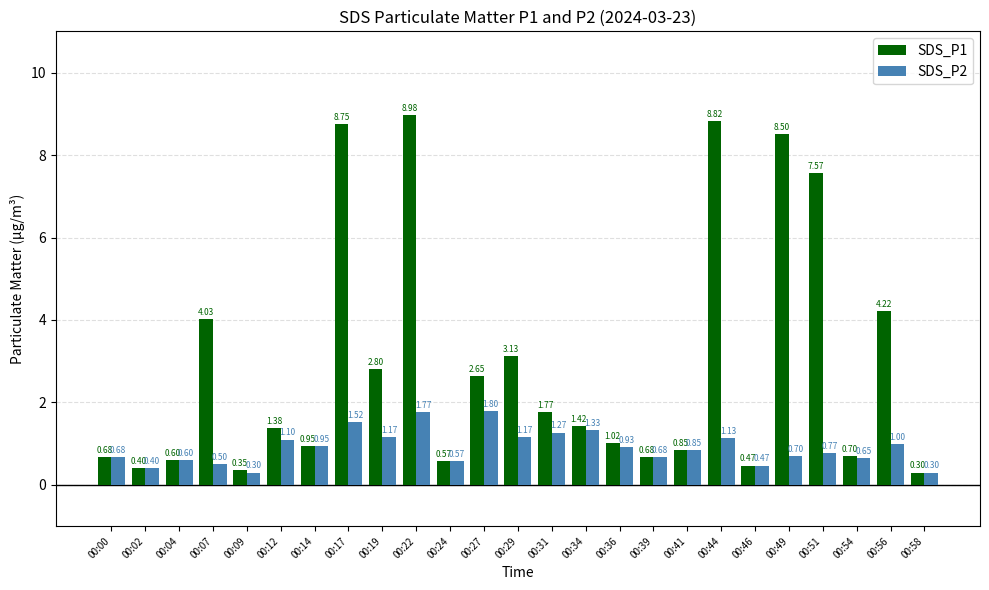

Are the bars grouped side by side (vs. stacked)?

Yes